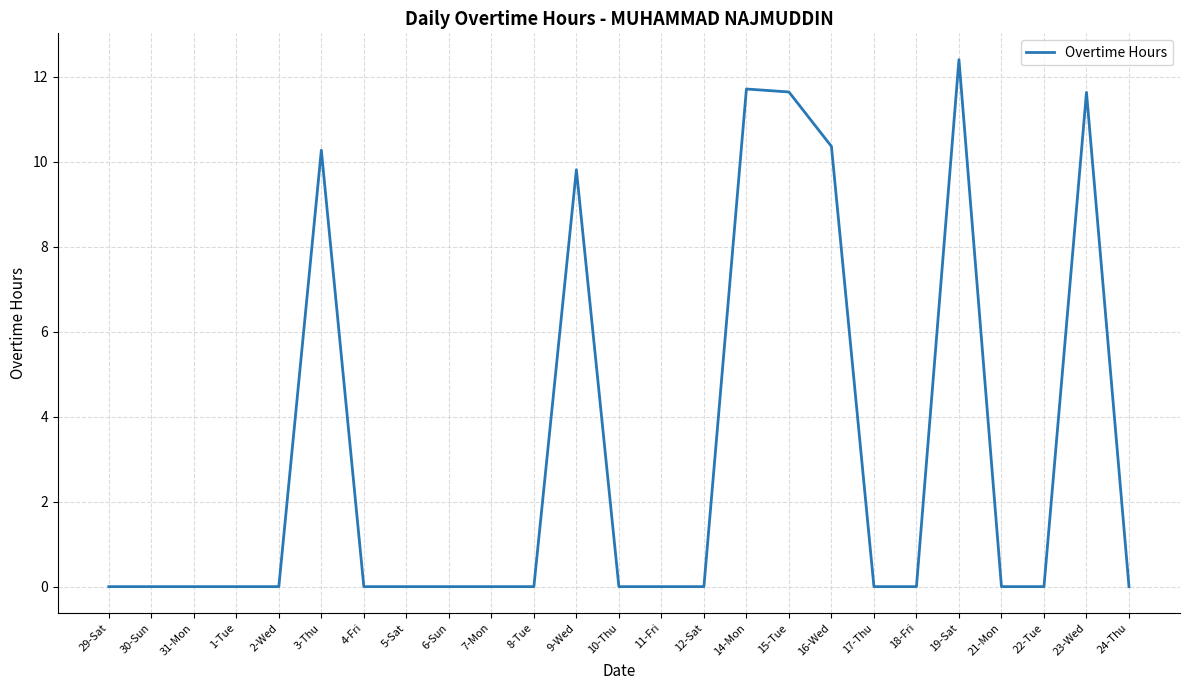

Reading right to left, what are all the values shown in this chart?

0.0	11.6	0.0	0.0	12.4	0.0	0.0	10.4	11.6	11.7	0.0	0.0	0.0	9.8	0.0	0.0	0.0	0.0	0.0	10.3	0.0	0.0	0.0	0.0	0.0